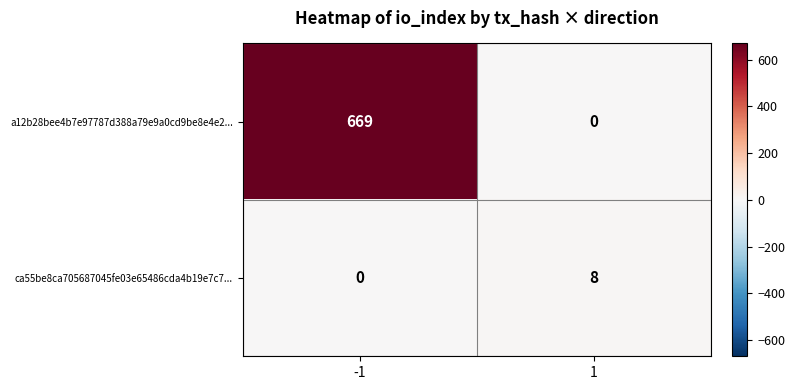

Rank the series at -1 from highest to lowest value.

a12b28bee4b7e97787d388a79e9a0cd9be8e4e2..., ca55be8ca705687045fe03e65486cda4b19e7c7...